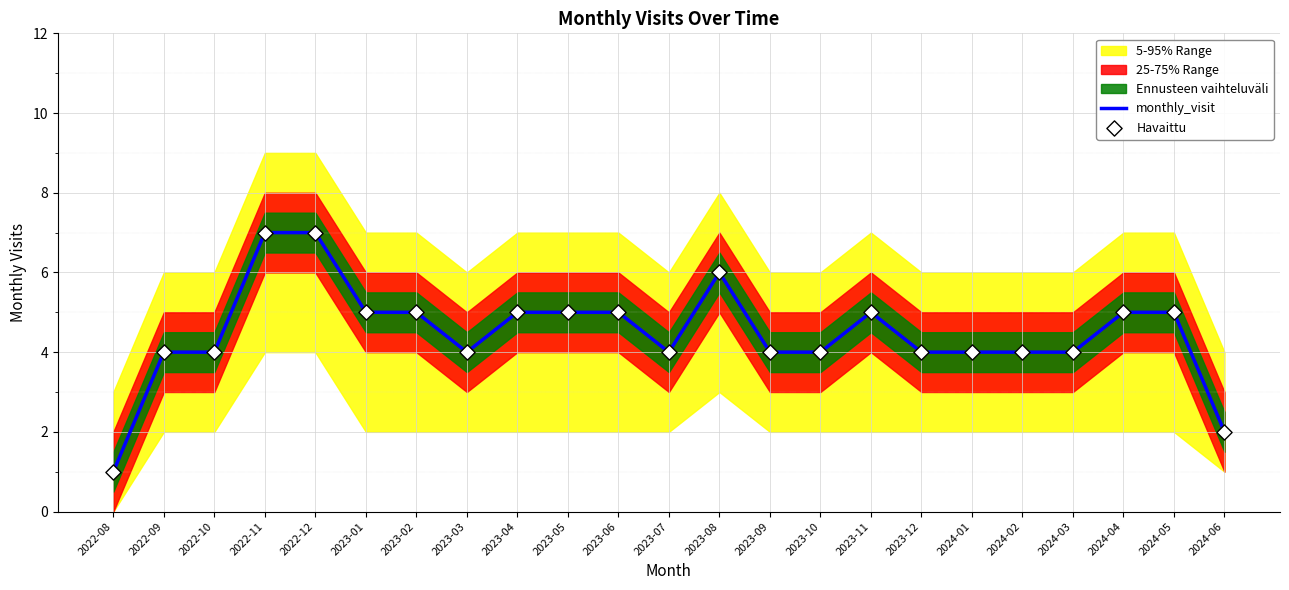

Which series has the largest total across all categories?

monthly_visit